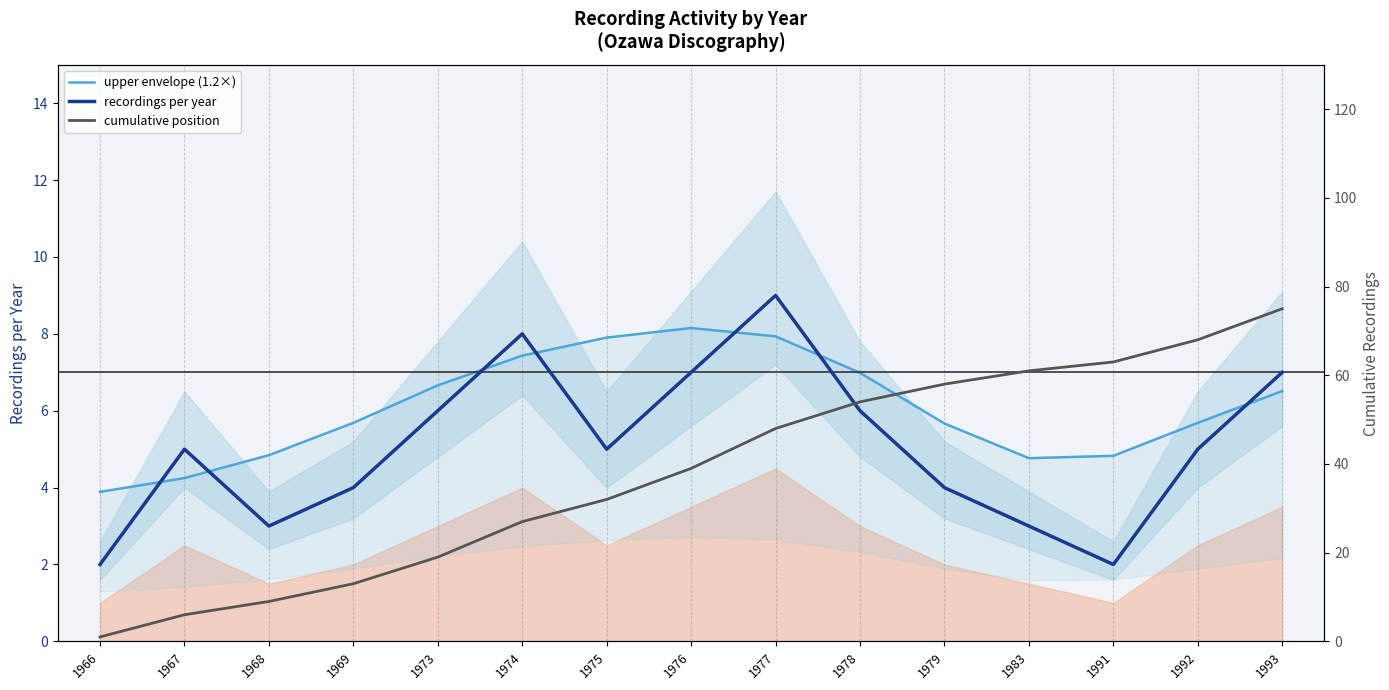

The value of cumulative position at 1983 is 61.0. True or false?

True